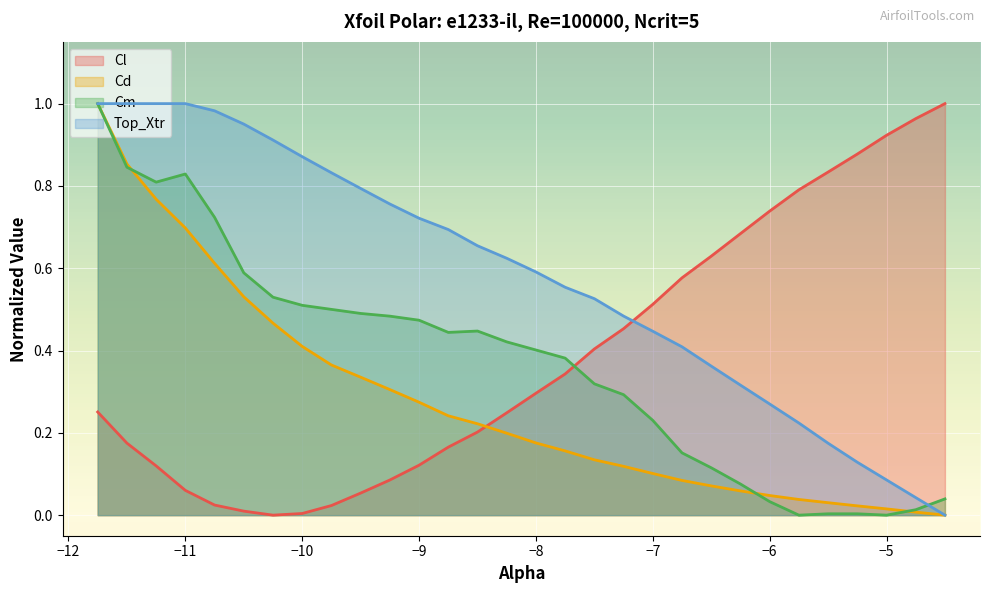

After their last crossing, which series has the higher values: Cm or Cl?

Cl